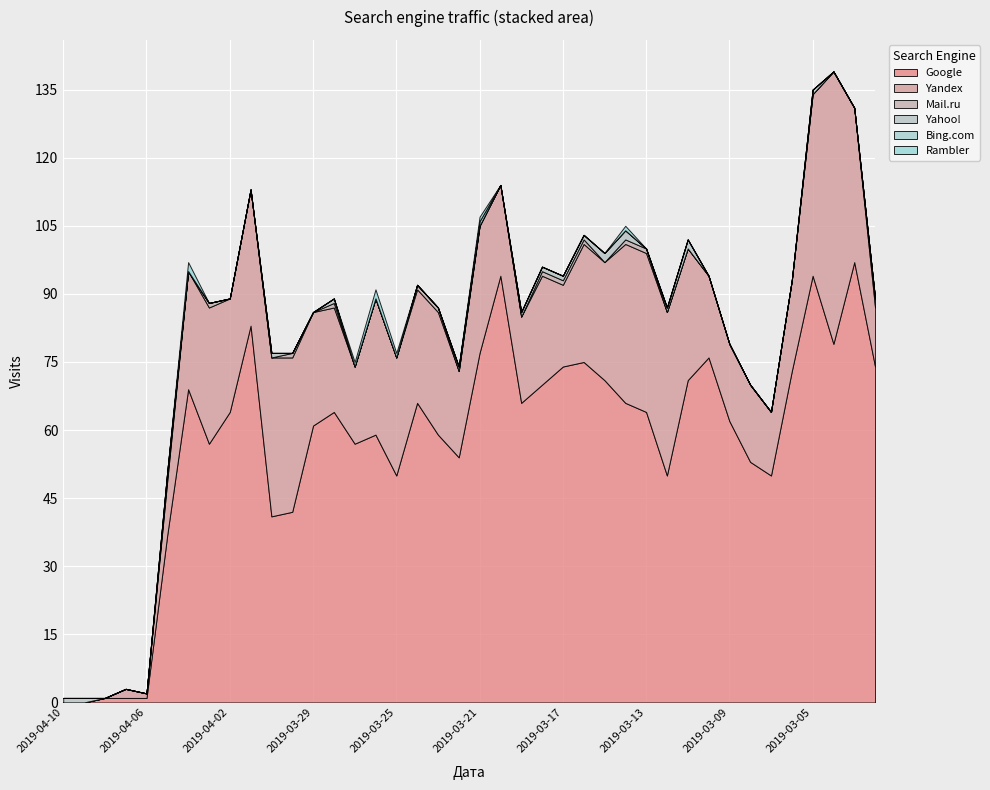

Reading left to right, list all the values displayed in this chart.

Google: 0	0	1	1	1	37	69	57	64	83	41	42	61	64	57	59	50	66	59	54	77	94	66	70	74	75	71	66	64	50	71	76	62	53	50	73	94	79	97	74
Yandex: 0	0	0	2	1	12	26	30	25	30	35	34	25	23	17	30	26	25	27	19	28	20	19	24	18	26	26	35	35	36	29	18	17	17	14	20	40	60	34	13
Mail.ru: 0	0	0	0	0	1	0	1	0	0	0	1	0	1	0	0	0	1	1	0	0	0	0	1	1	1	0	1	1	0	0	0	0	0	0	0	0	0	0	2
Yahoo!: 1	1	0	0	0	1	0	0	0	0	1	0	0	1	0	0	0	0	0	1	0	0	1	1	1	1	2	2	0	1	2	0	0	0	0	0	1	0	0	0
Bing.com: 0	0	0	0	0	0	0	0	0	0	0	0	0	0	0	0	0	0	0	0	1	0	0	0	0	0	0	0	0	0	0	0	0	0	0	0	0	0	0	0
Rambler: 0	0	0	0	0	0	2	0	0	0	0	0	0	0	1	2	1	0	0	0	1	0	0	0	0	0	0	1	0	0	0	0	0	0	0	0	0	0	0	0